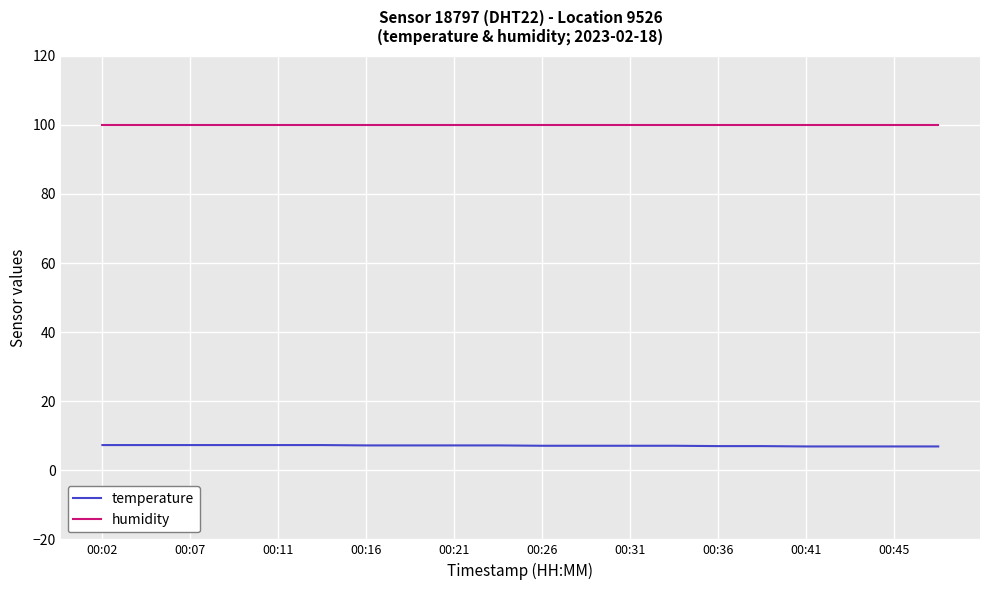

Which series has the largest total across all categories?

humidity